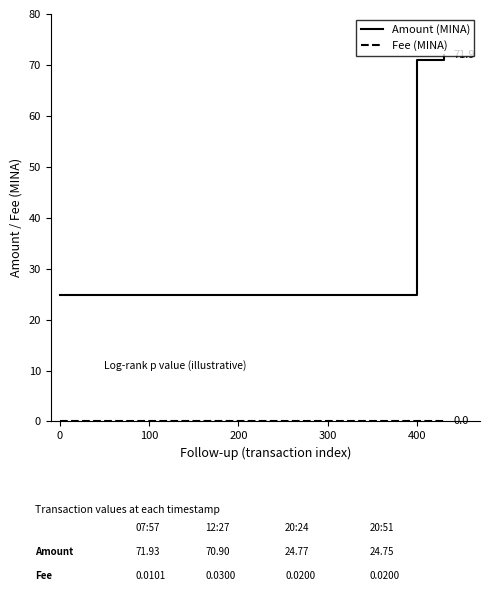

What is the lowest value of the Amount (MINA) series?

24.8